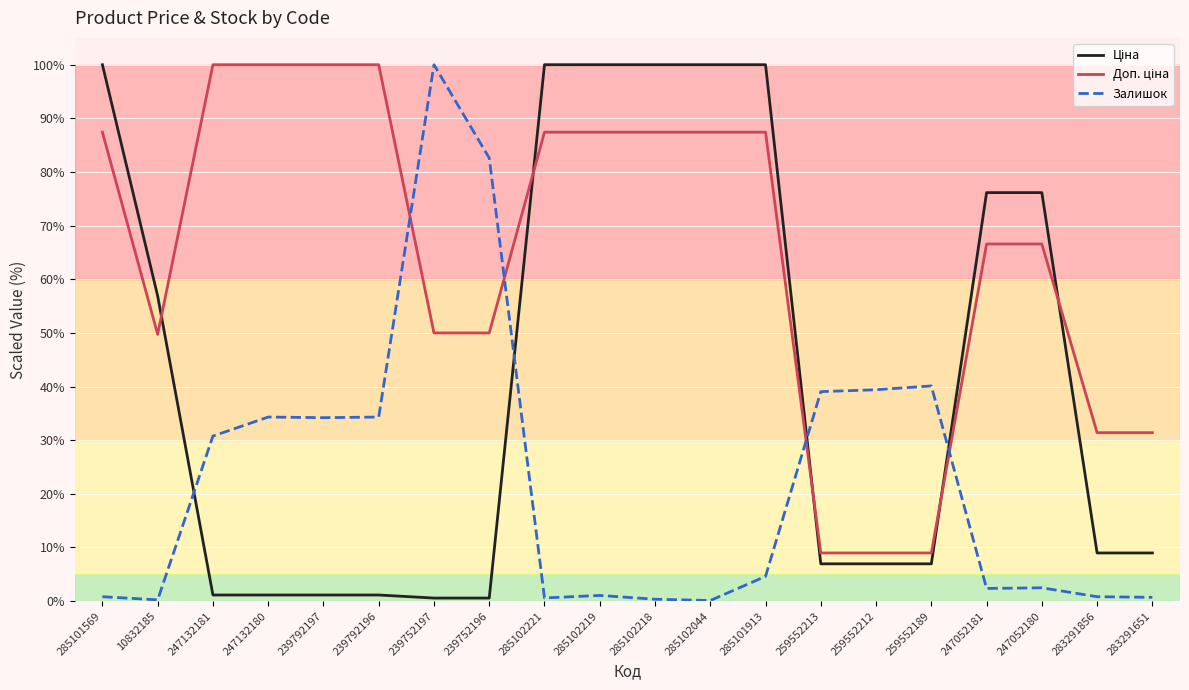

Does the chart display data point markers on the line(s)?

No